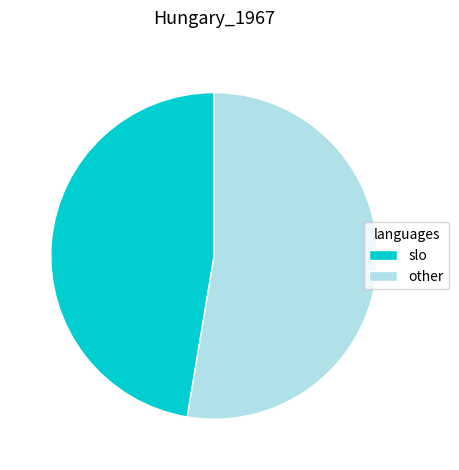

Is the sum of slo and other greater than half?

Yes